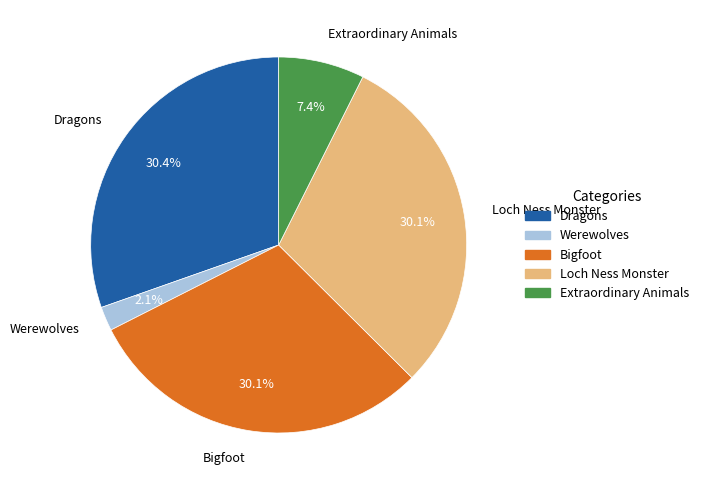

True or false: Dragons accounts for 30% of the total.

True